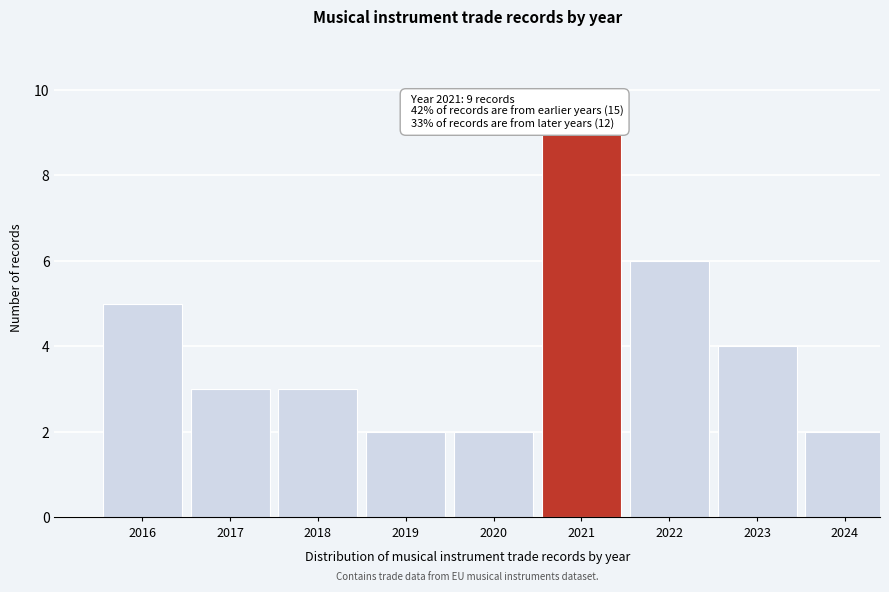

Reading right to left, transcribe all the data shown in this chart.

2024=2	2023=4	2022=6	2021=9	2020=2	2019=2	2018=3	2017=3	2016=5